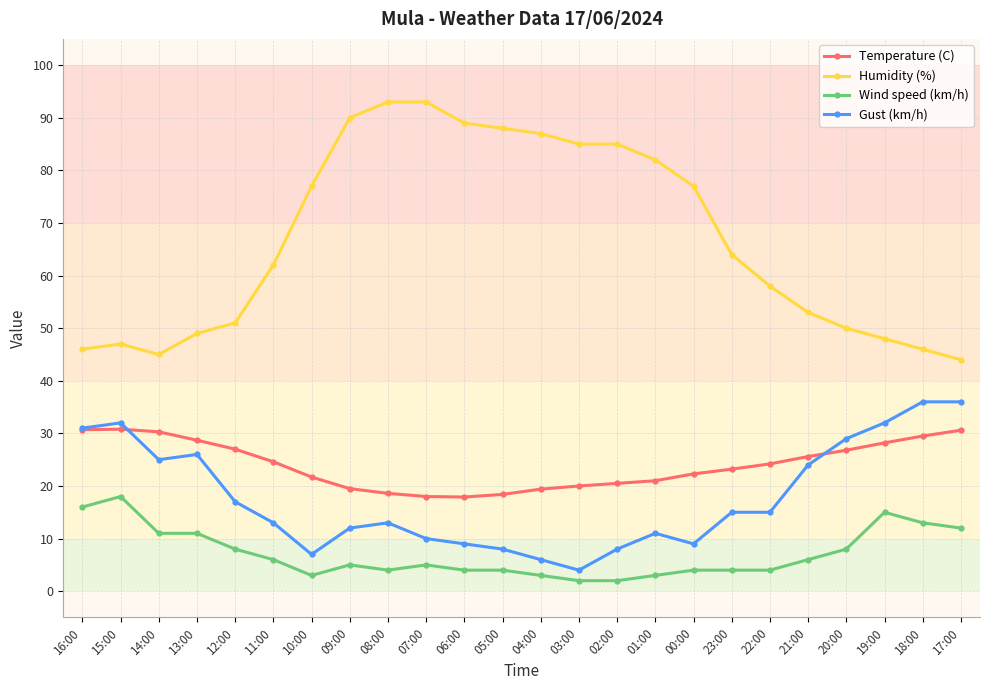

What is the spread (max minus min) of values at 08:00?

89.0